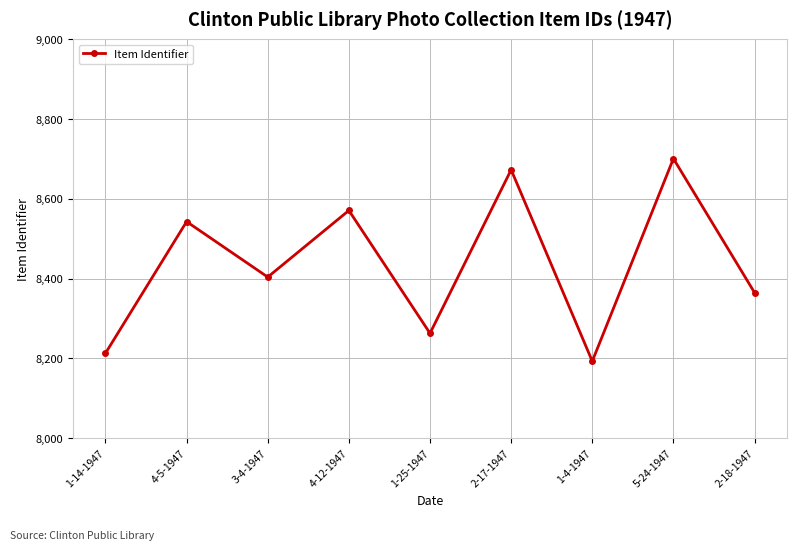

Reading left to right, extract all data points from this chart.

1-14-1947=8213	4-5-1947=8543	3-4-1947=8404	4-12-1947=8571	1-25-1947=8263	2-17-1947=8673	1-4-1947=8193	5-24-1947=8701	2-18-1947=8365